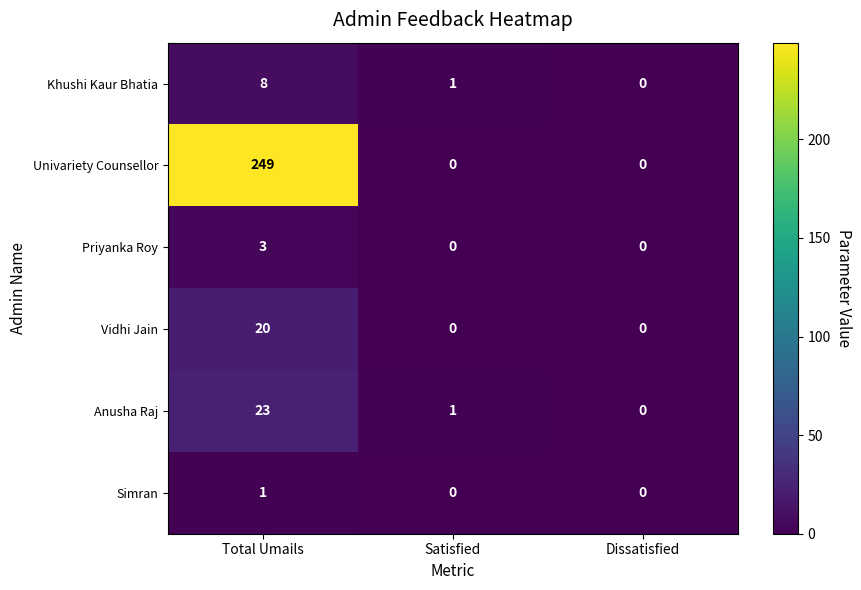

The Anusha Raj series shows 1 at Satisfied. True or false?

True